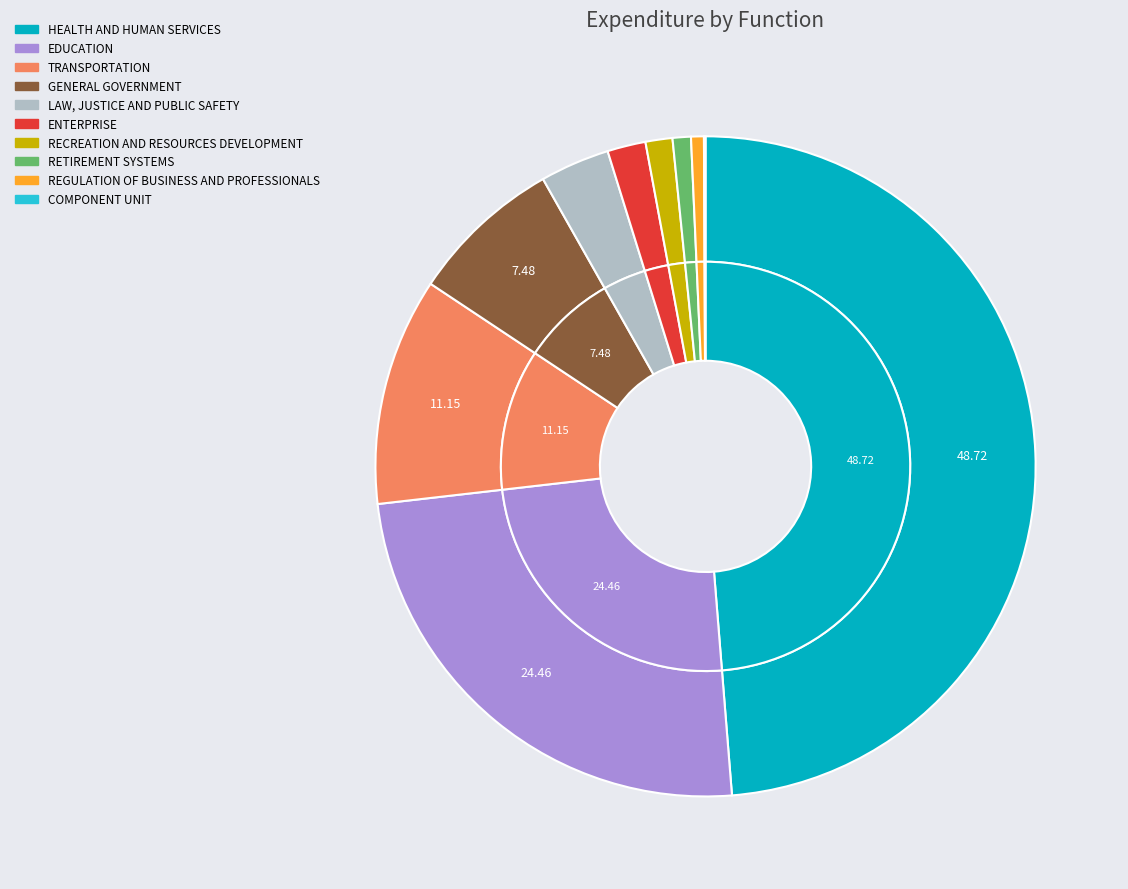

Rank the categories by value from highest to lowest.

HEALTH AND HUMAN SERVICES, EDUCATION, TRANSPORTATION, GENERAL GOVERNMENT, LAW, JUSTICE AND PUBLIC SAFETY, ENTERPRISE, RECREATION AND RESOURCES DEVELOPMENT, RETIREMENT SYSTEMS, REGULATION OF BUSINESS AND PROFESSIONALS, COMPONENT UNIT